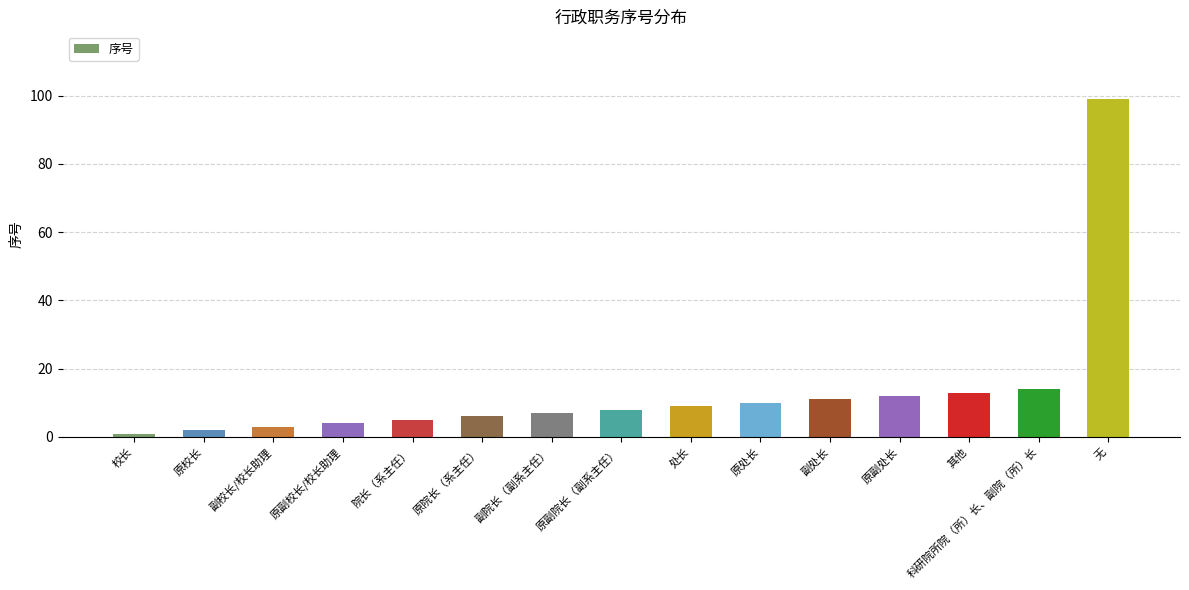

Count the number of categories in the chart.

15